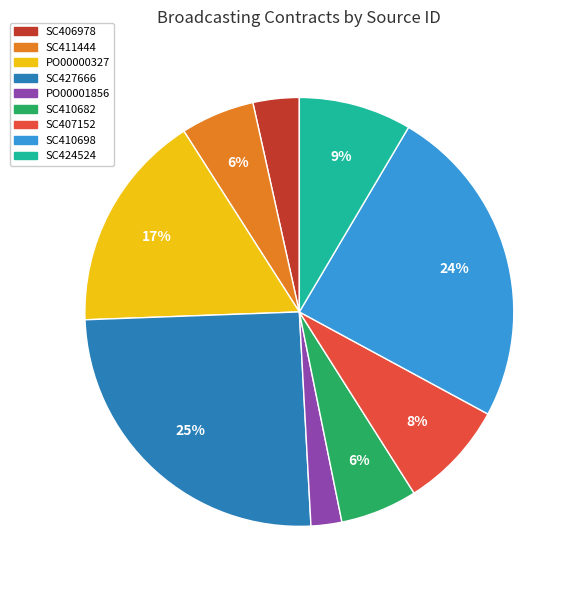

How many segments does this pie chart have?

9